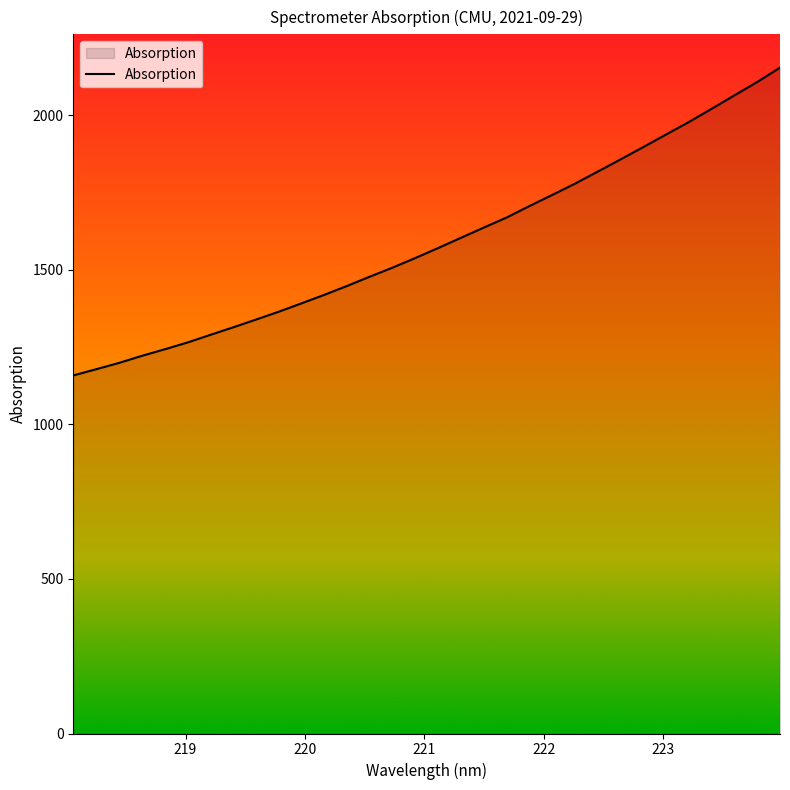

What is the minimum value shown in the chart?

1157.9